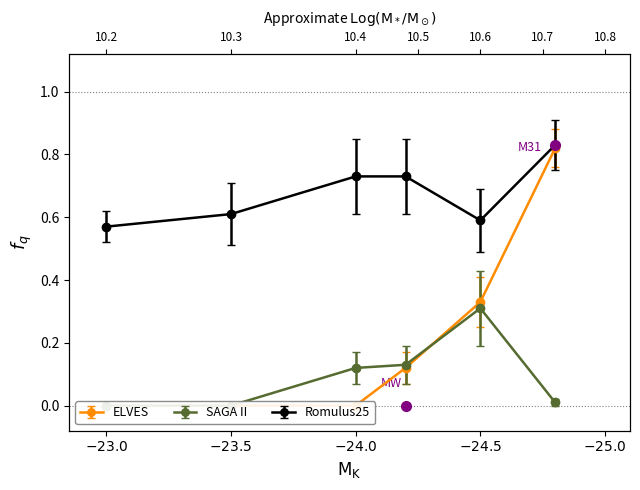

Does the chart have visible grid lines?

No